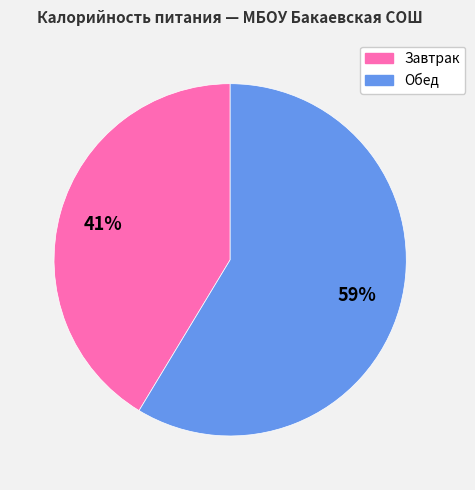

Does any single category account for the majority?

Yes